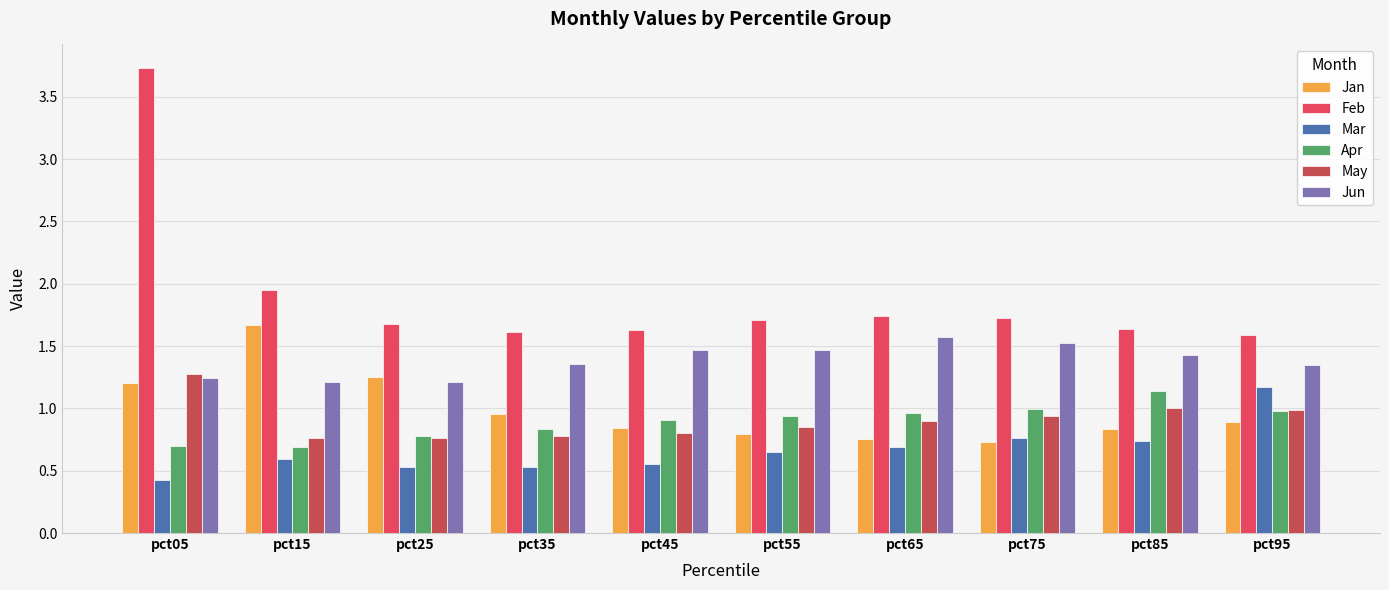

List the series in order of their peak value, lowest first.

Apr, Mar, May, Jun, Jan, Feb